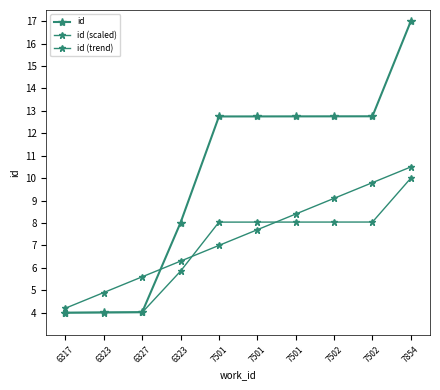

How many series are shown in this chart?

3